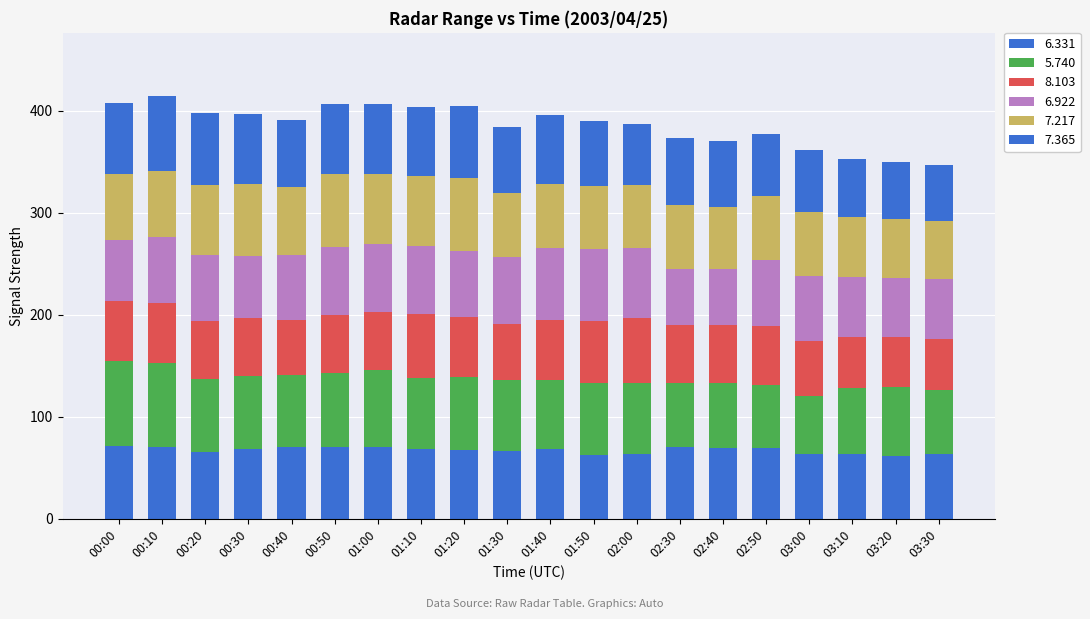

What is the average value of the 8.103 series?

56.6